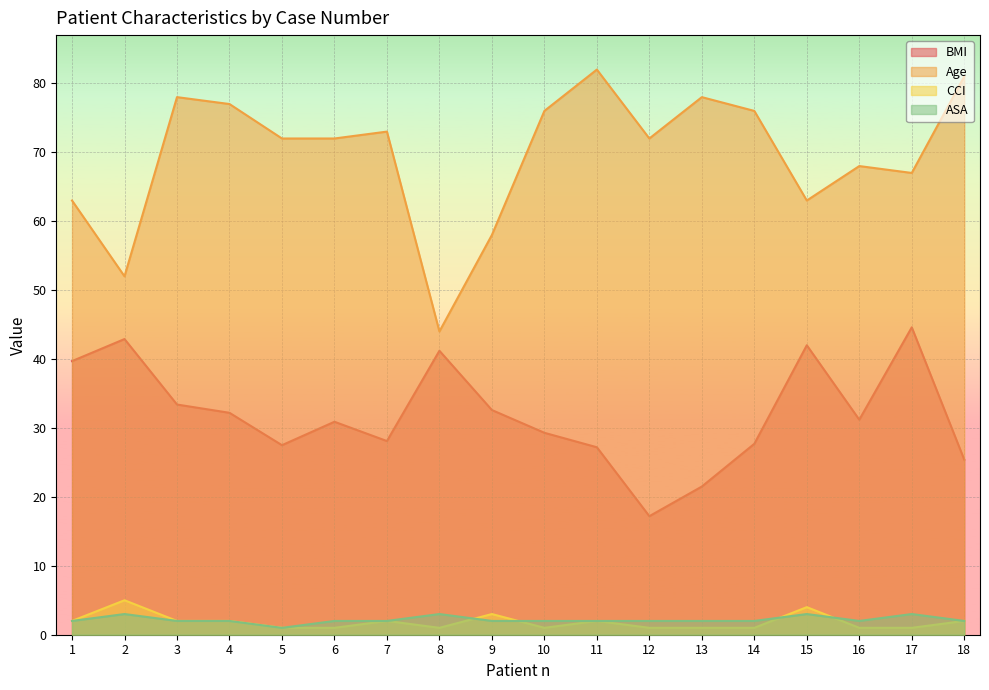

At which category does Age reach its first local peak?

3